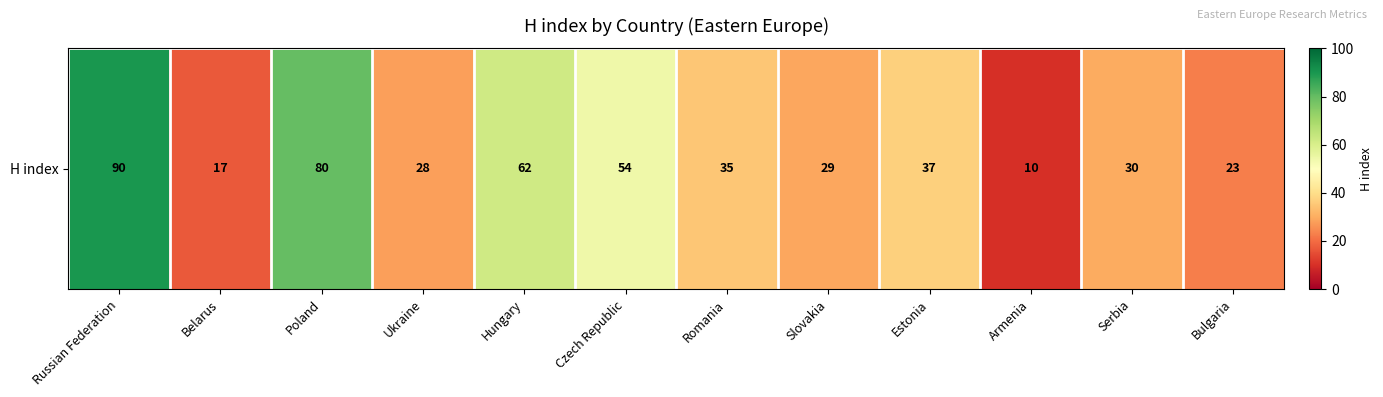

What is the average value?

41